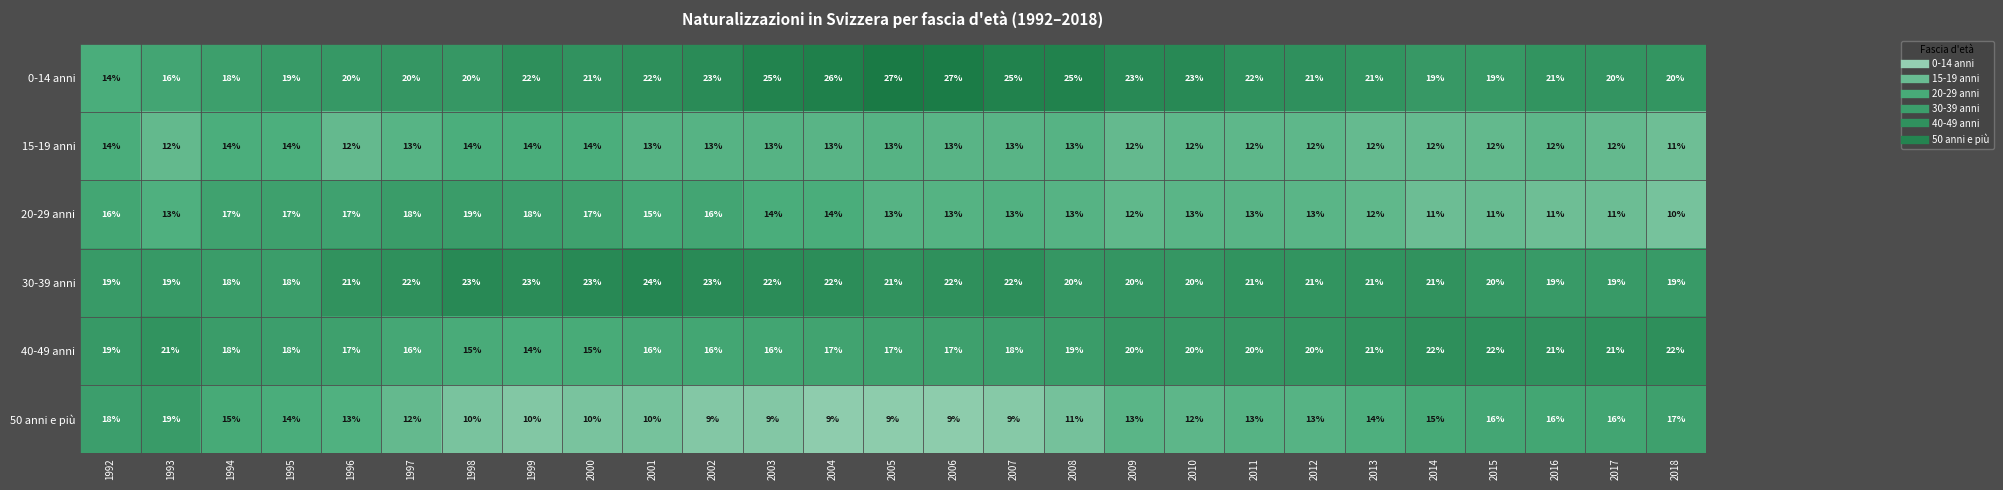

Which series has the largest range (max minus min)?

0-14 anni